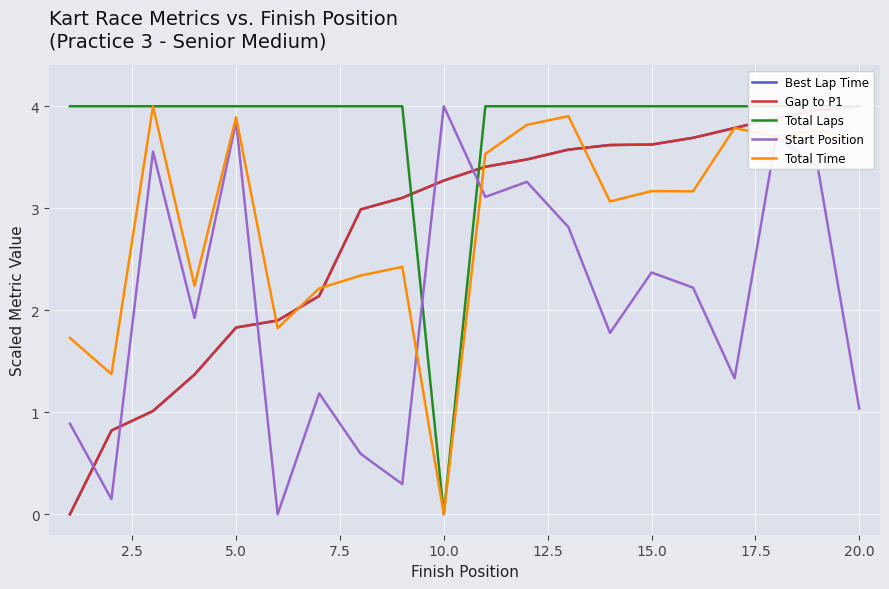

What is the difference between the second highest and minimum values in the Total Time series?

3.9